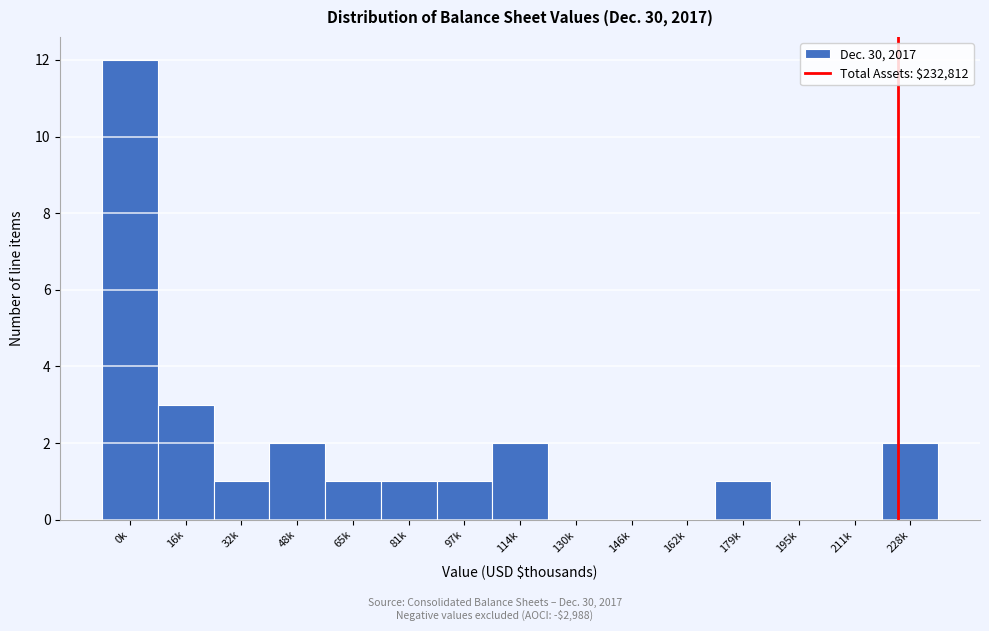

Reading left to right, extract all data points from this chart.

0k=12	16k=3	32k=1	48k=2	65k=1	81k=1	97k=1	114k=2	130k=0	146k=0	162k=0	179k=1	195k=0	211k=0	228k=2